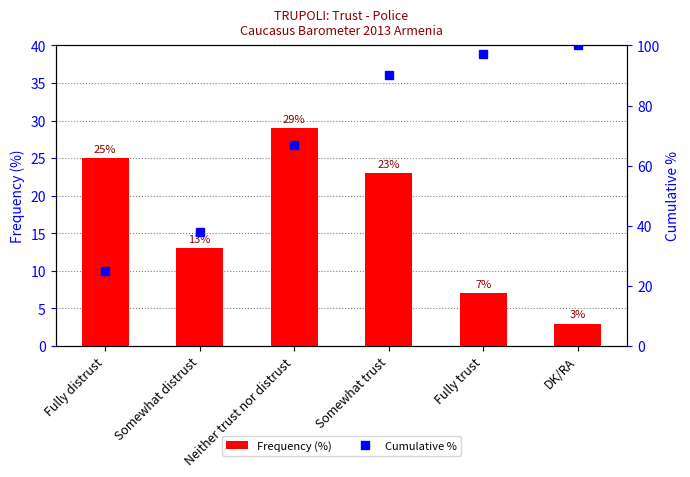

What position from the left is Neither trust nor distrust?

3